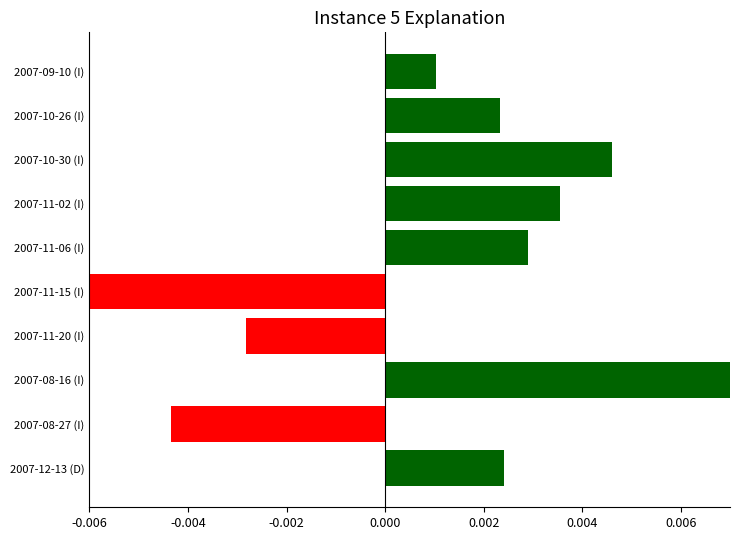

Count the number of categories in the chart.

10